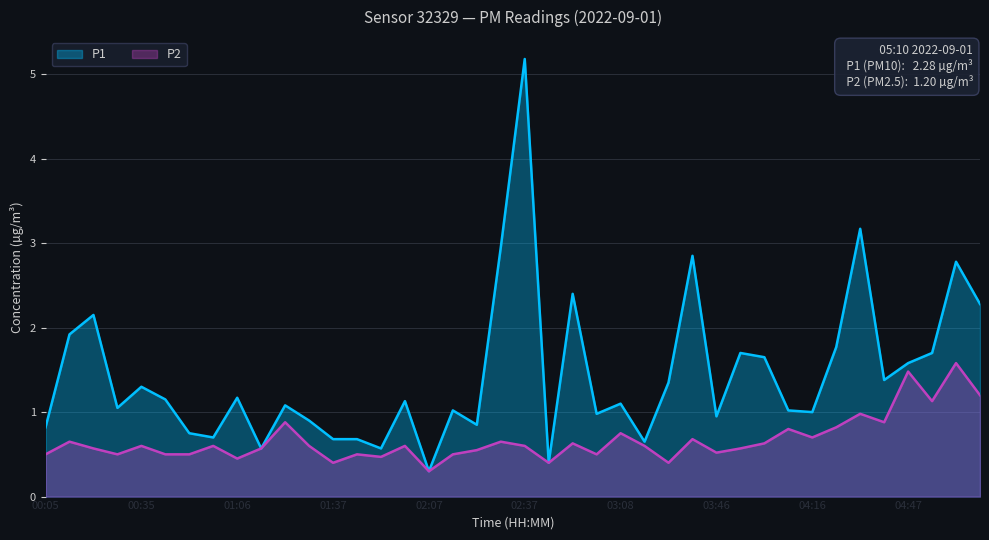

Does the chart display data point markers on the line(s)?

No